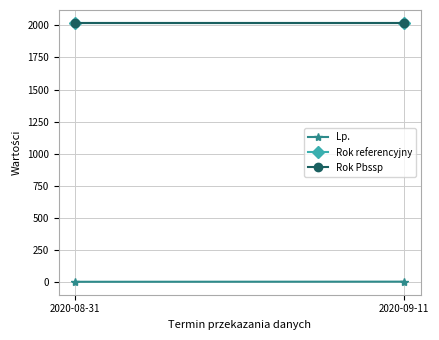

What is the highest value of the Rok Pbssp series?

2019